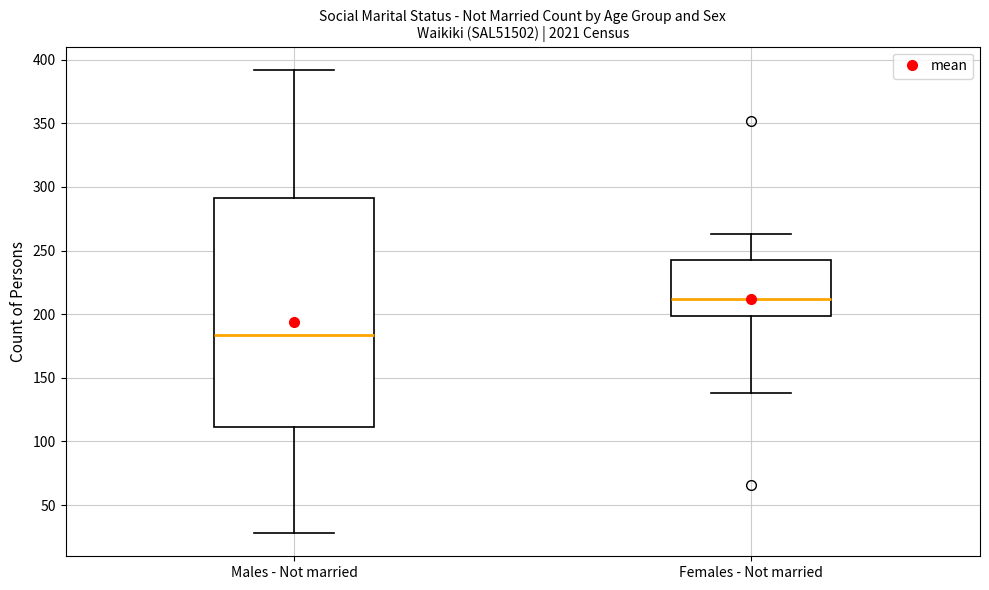

Reading left to right, read every box against the y-axis: the position of its median line, the range the box covers, and the ends of its whiskers. The values are not printed on the chart, so give them approximately, as read against the axis.

Males - Not married: median 185, box 110 to 290, whiskers 30 to 390
Females - Not married: median 210, box 200 to 245, whiskers 140 to 265